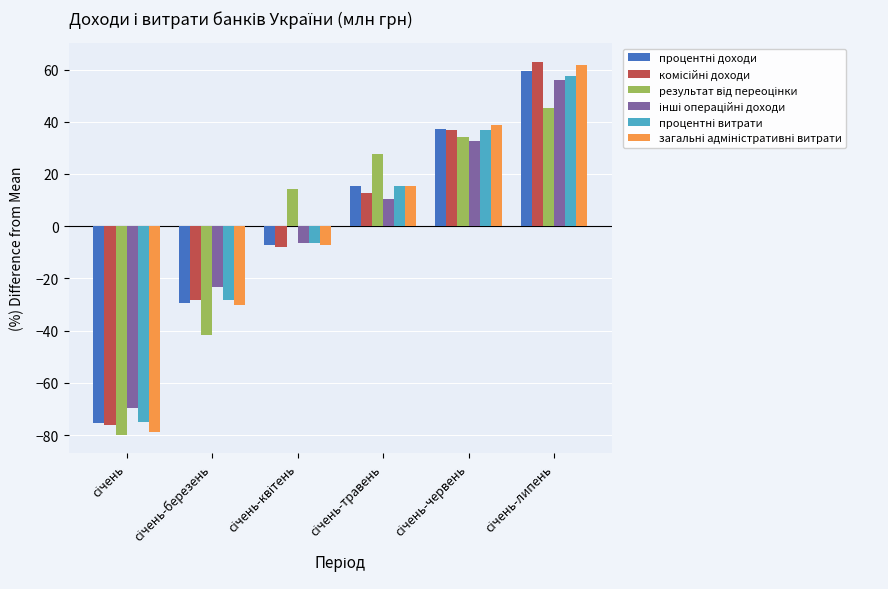

At how many categories does at least one series exceed 19?

3